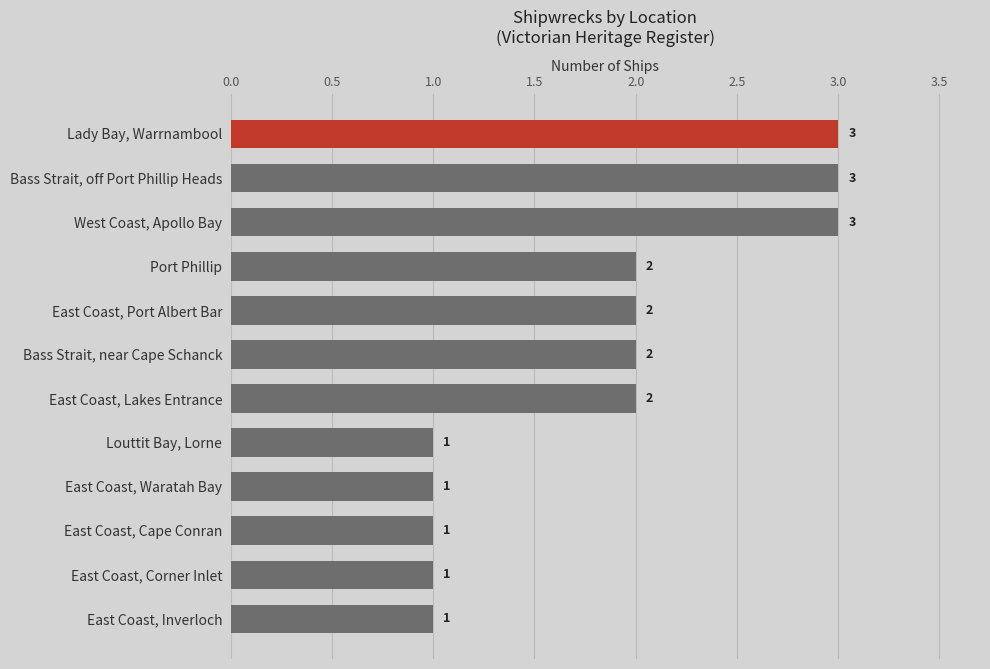

The value at East Coast, Lakes Entrance is 2. True or false?

True